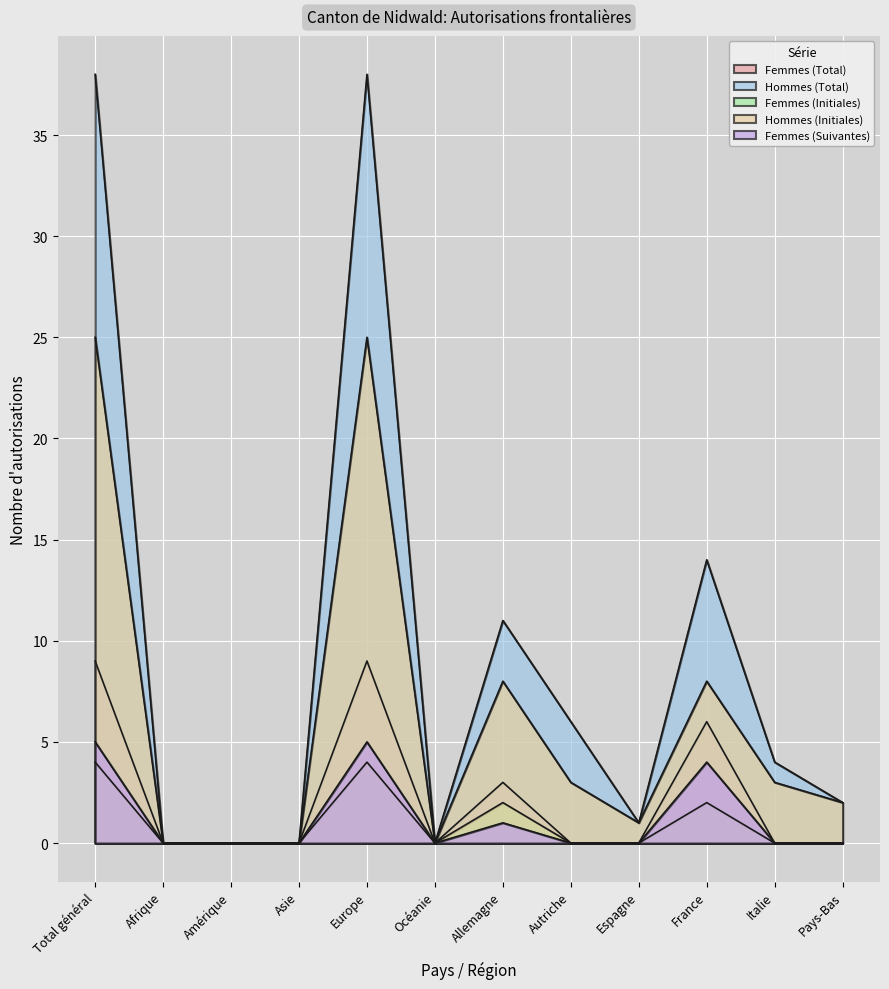

Which has a higher value, Espagne or France?

France